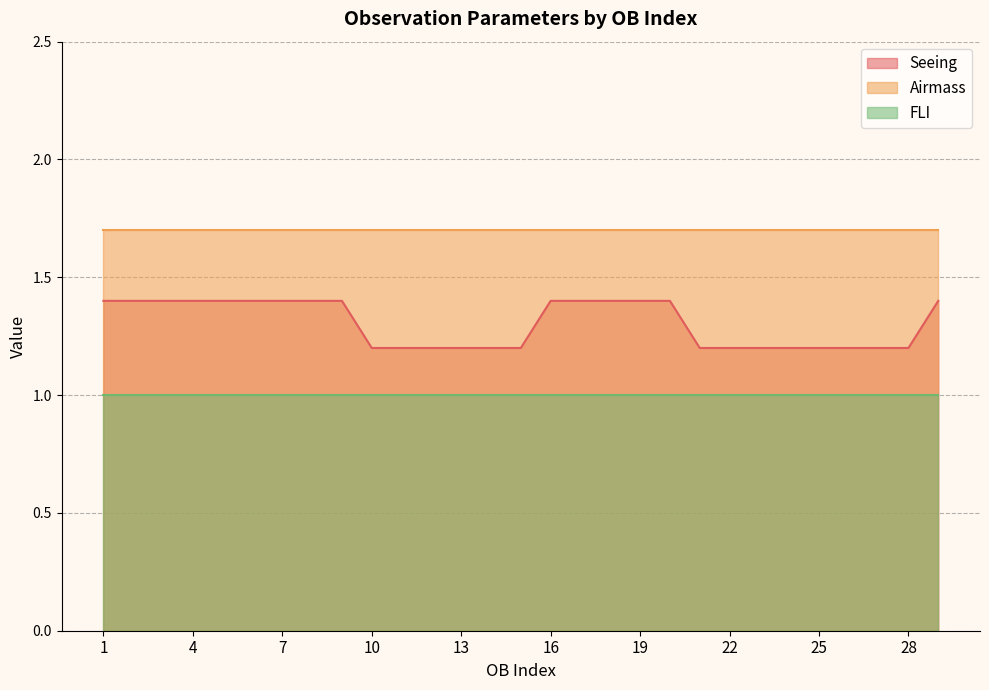

Is it true that Airmass equals 1.7 at 21?

True